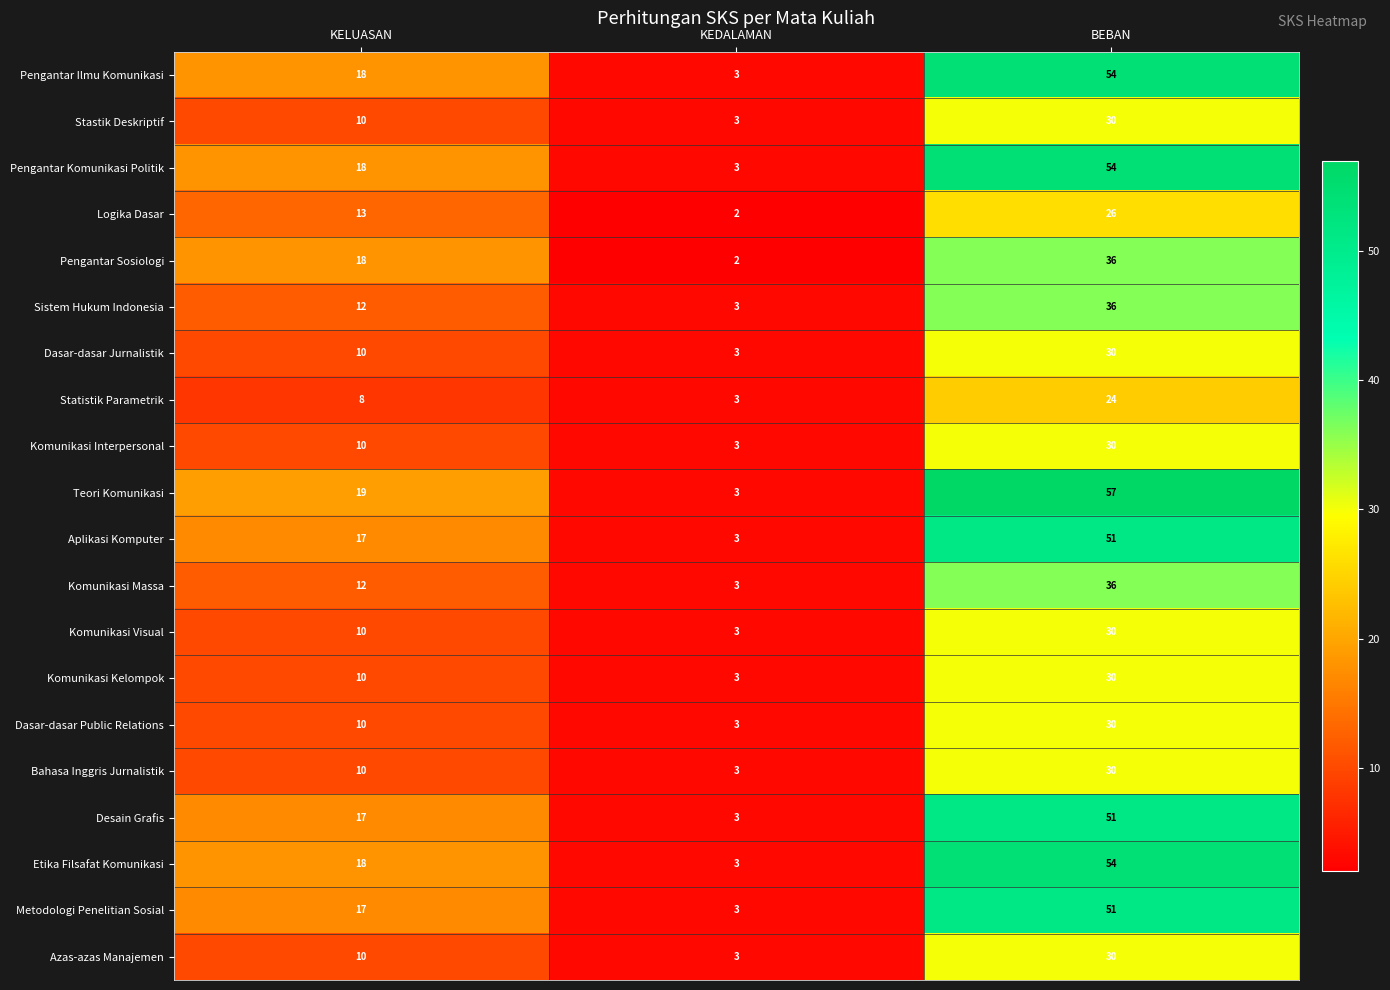

Count the Bahasa Inggris Jurnalistik values in the range 3 to 30.

3